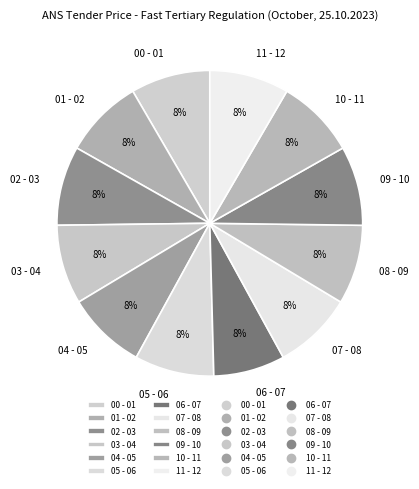

To the nearest percent, what percentage of the pie is 03 - 04?

8%